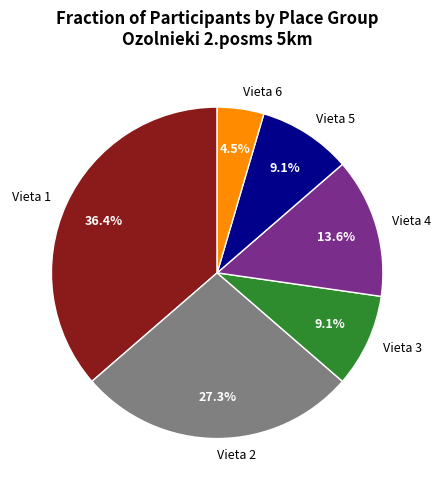

What percentage is NOT represented by Vieta 2?

72.7%